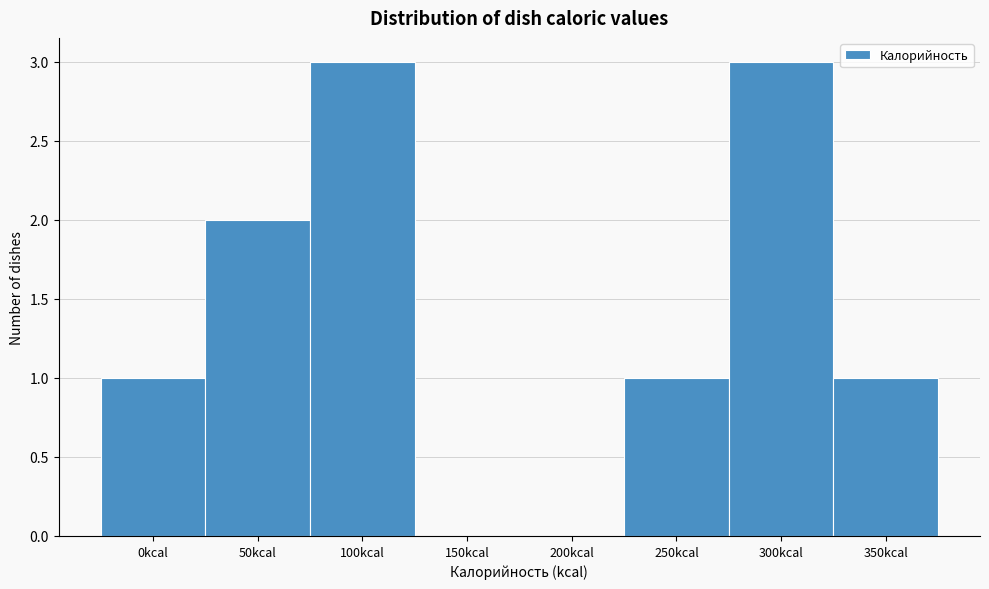

Reading left to right, transcribe all the data shown in this chart.

0kcal=1	50kcal=2	100kcal=3	150kcal=0	200kcal=0	250kcal=1	300kcal=3	350kcal=1